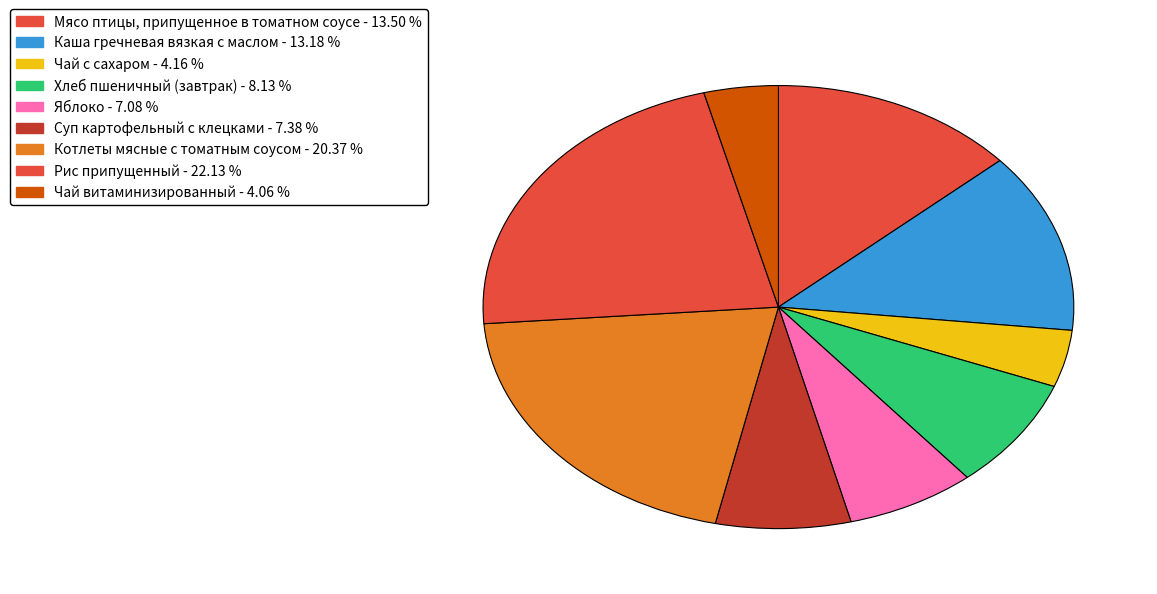

How many segments does this pie chart have?

9